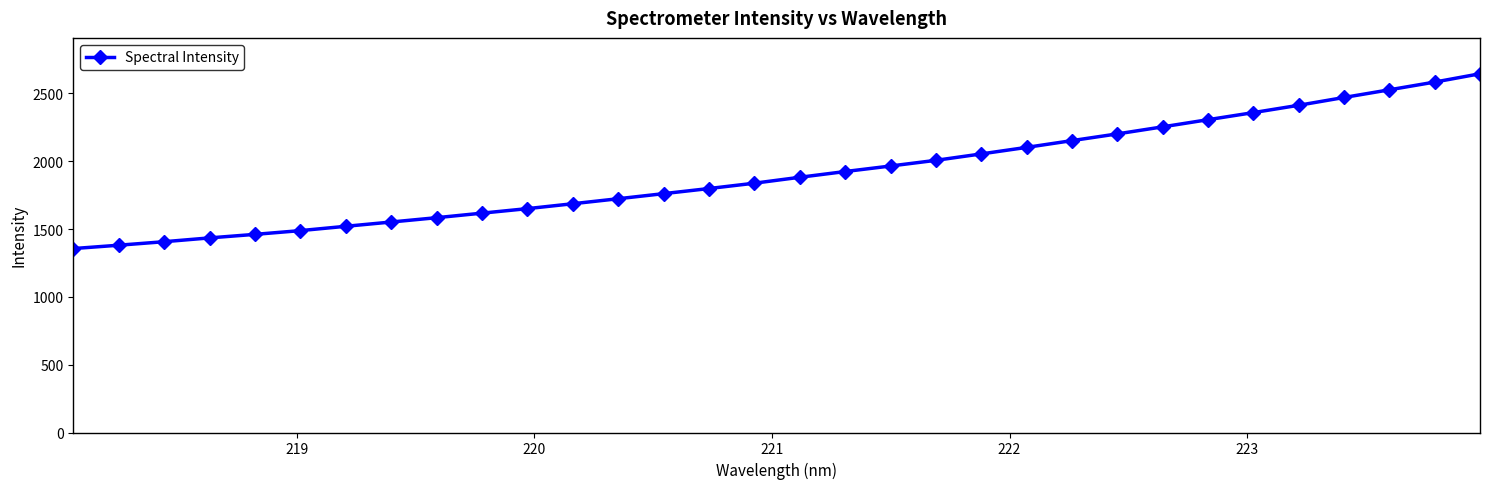

What is the maximum value shown in the chart?

2645.5